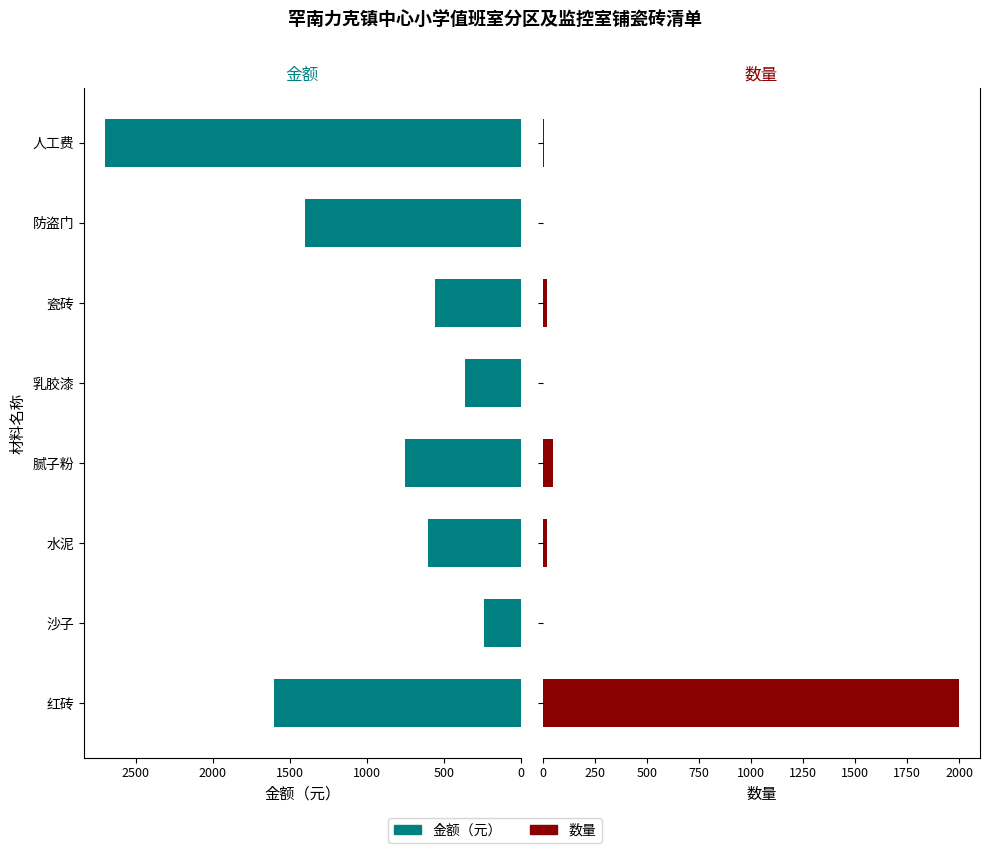

Which series has the largest total across all categories?

金额（元）